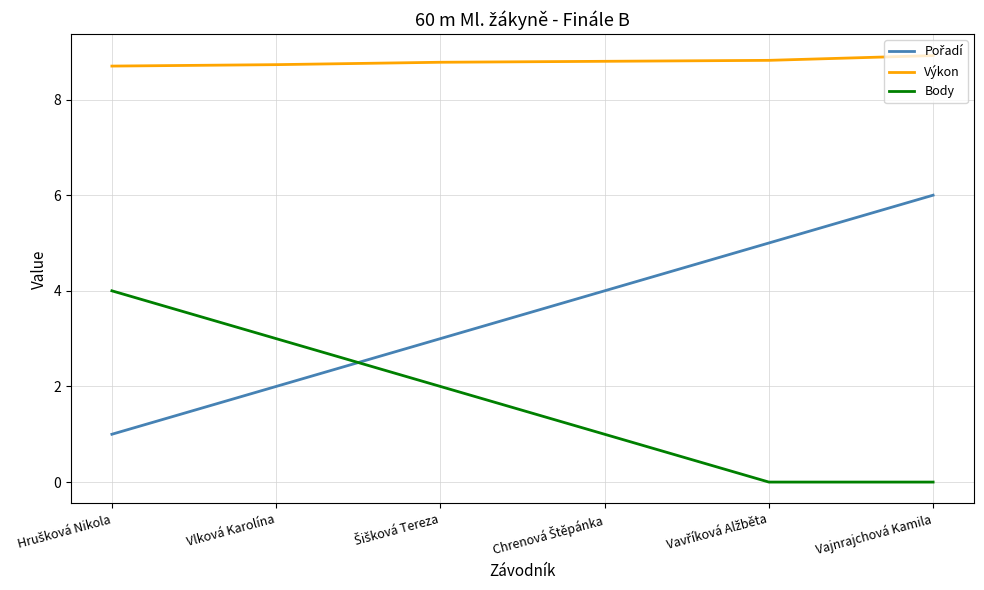

Which series has the largest total across all categories?

Výkon